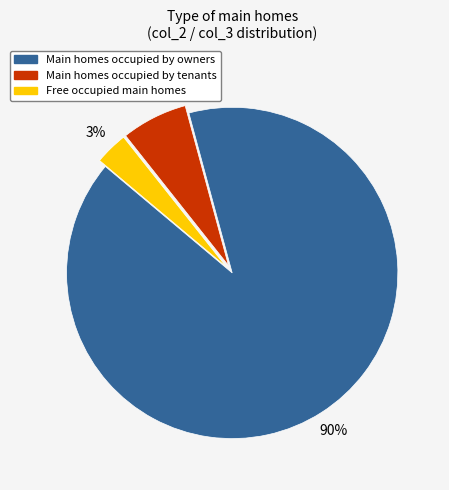

Is there a majority slice in this chart?

Yes